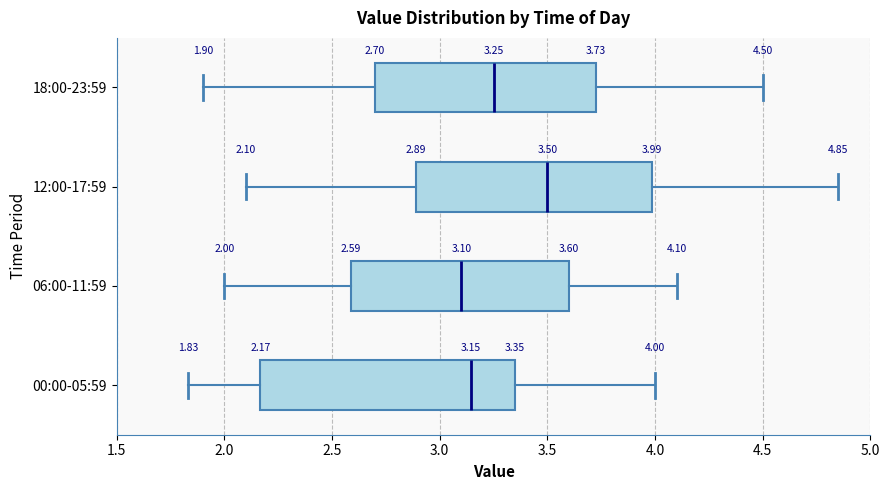

Which box is the widest, from its left edge to its right edge?

00:00-05:59